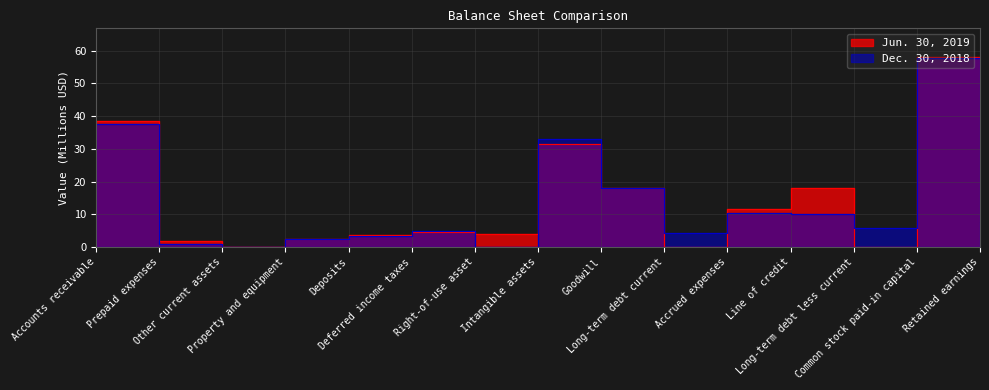

Is the value of Dec. 30, 2018 at Line of credit greater than the value of Jun. 30, 2019 at Intangible assets?

No